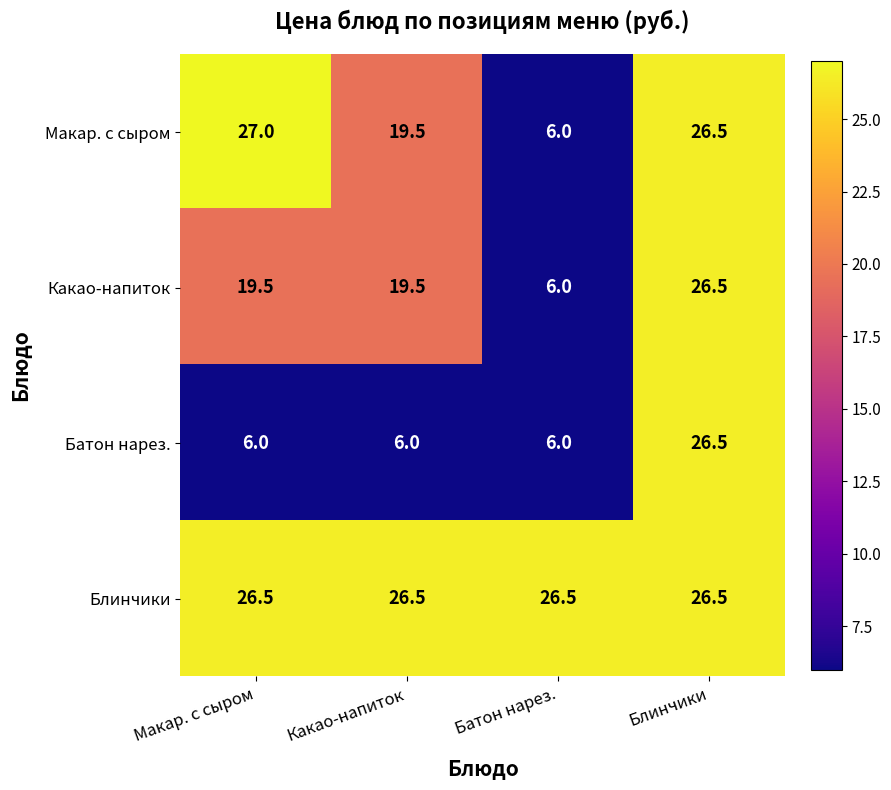

What is the maximum value shown in the chart?

27.0